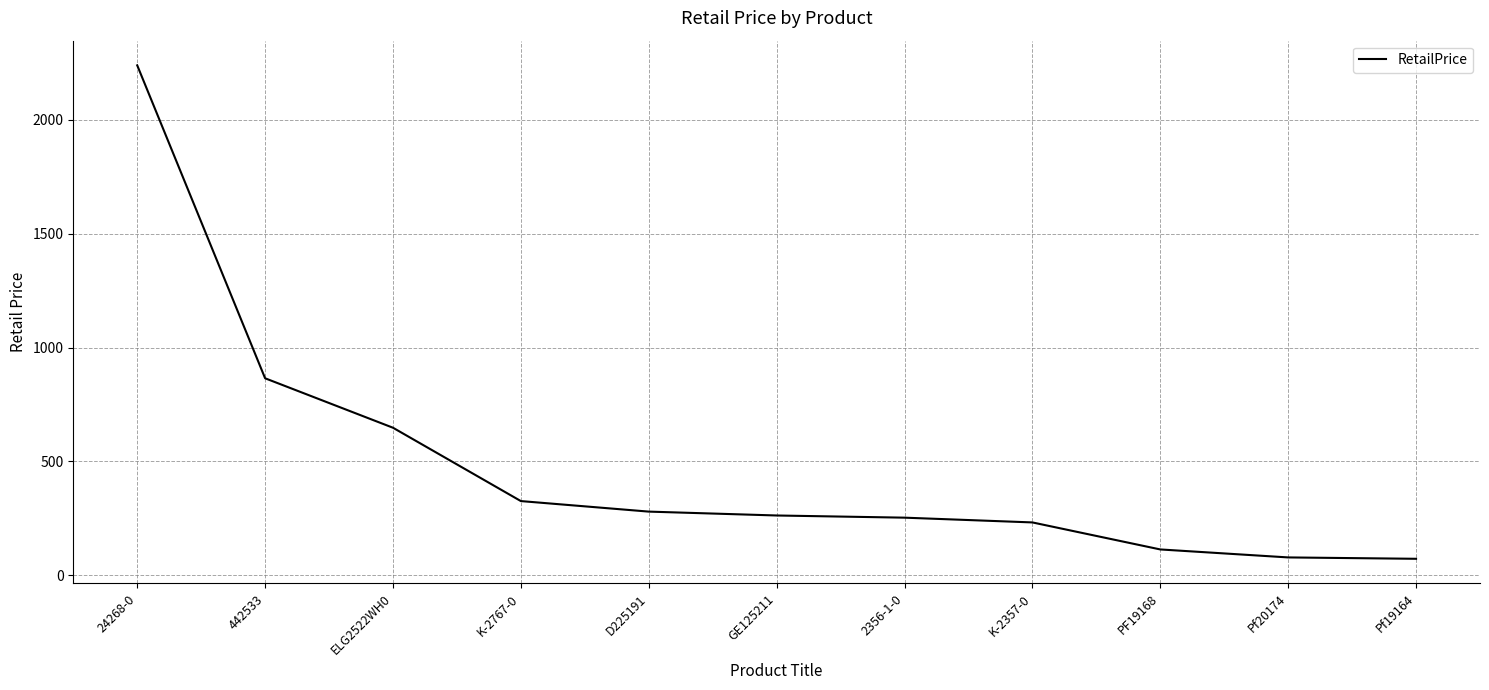

What is the change in value from 24268-0 to D225191?

-1958.0